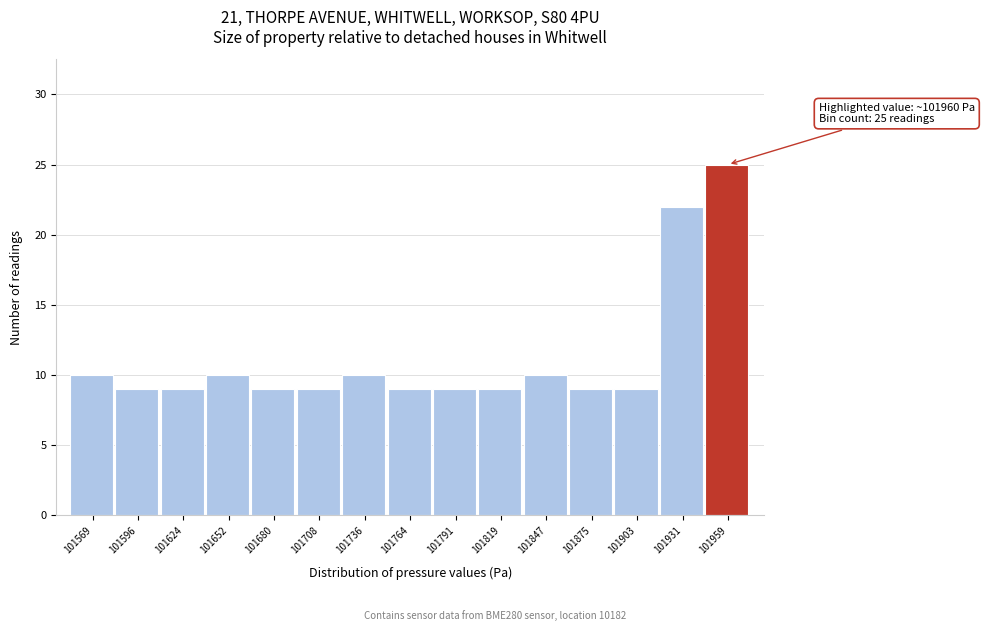

Reading left to right, what are all the values shown in this chart?

10	9	9	10	9	9	10	9	9	9	10	9	9	22	25